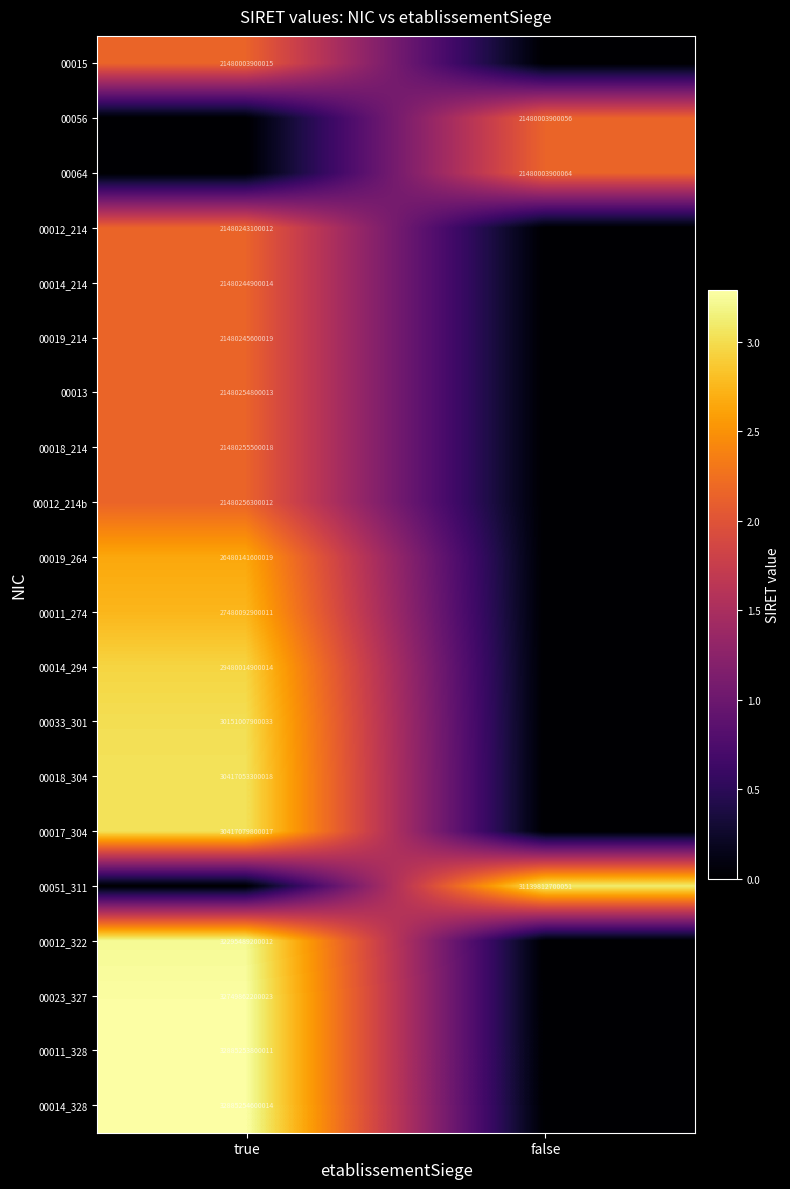

The value of 00019_214 at true is 21480245600019. True or false?

True